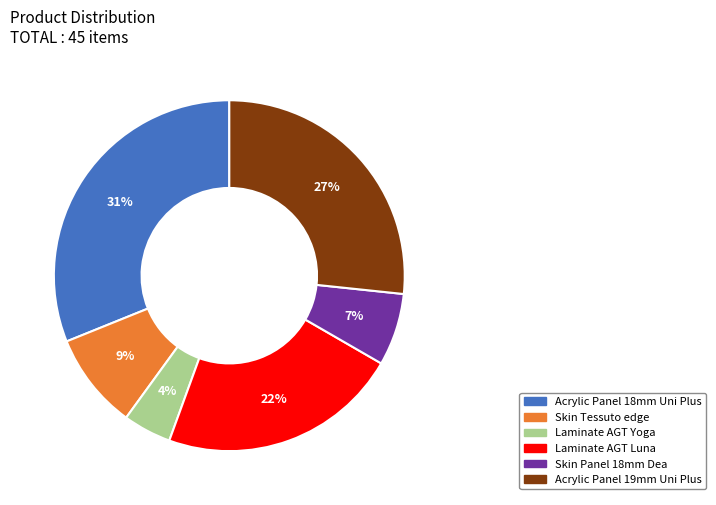

To the nearest percent, what is the average slice percentage?

17%